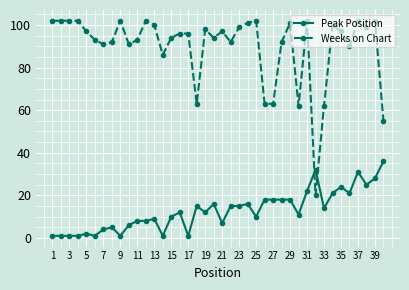

What is the maximum value for Peak Position?

36